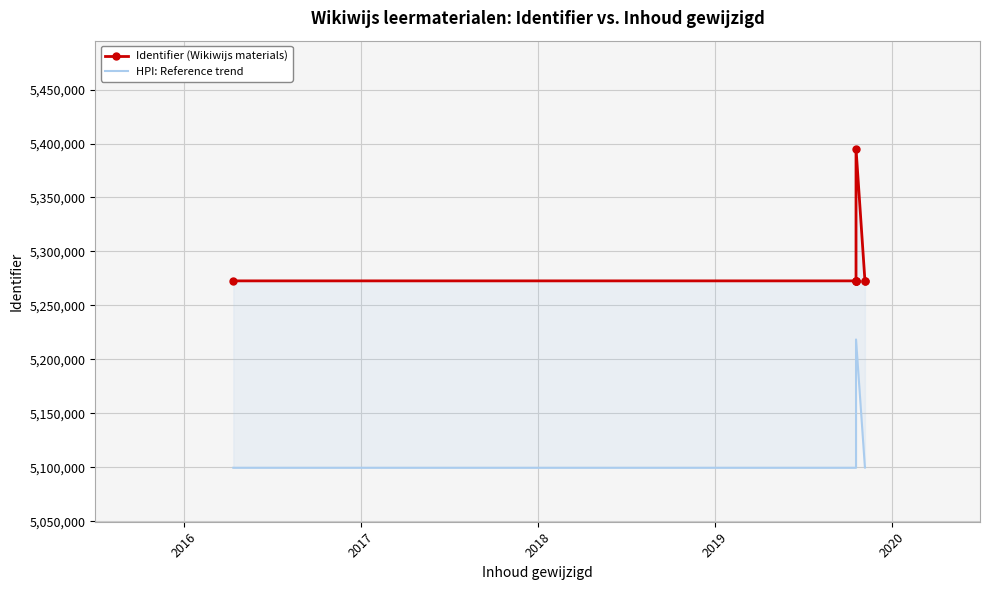

True or false: HPI: Reference trend and Identifier (Wikiwijs materials) cross at least once.

False